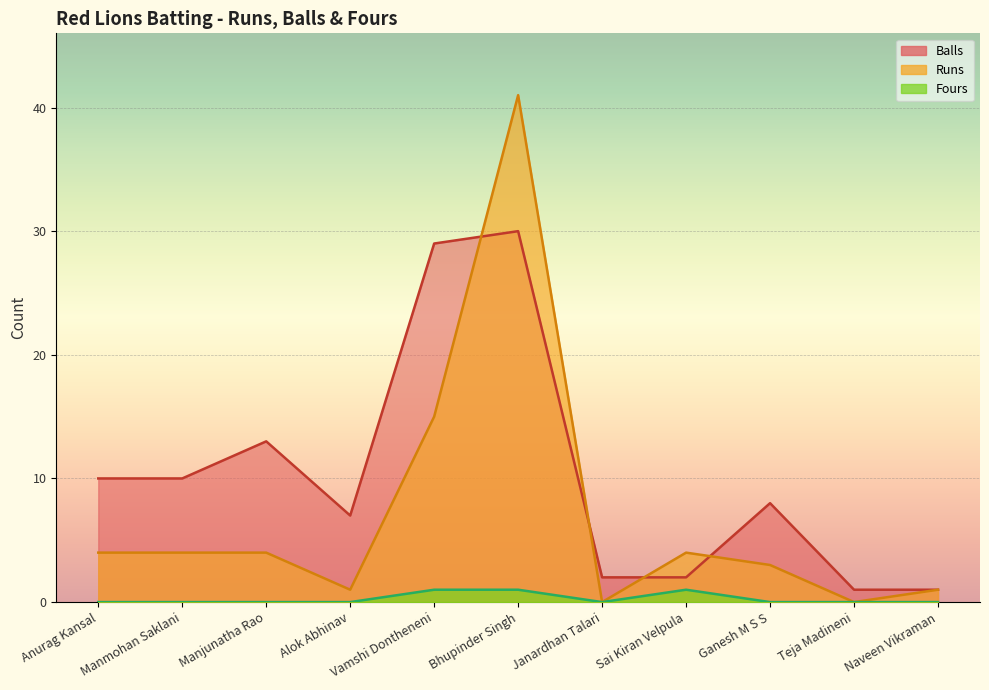

What is the sum of all Fours values?

3